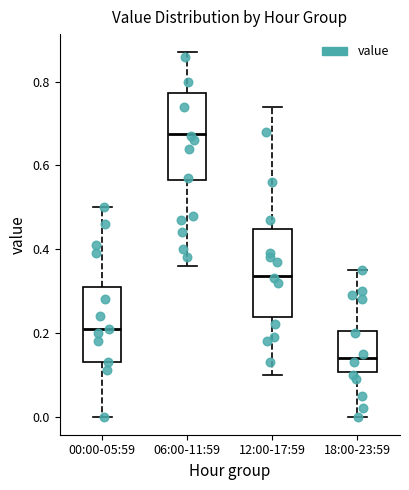

Reading left to right, read every box against the y-axis: the position of its median line, the range the box covers, and the ends of its whiskers. The values are not printed on the chart, so give them approximately, as read against the axis.

00:00-05:59: median 0.22, box 0.14 to 0.32, whiskers 0.00 to 0.50
06:00-11:59: median 0.68, box 0.56 to 0.78, whiskers 0.36 to 0.88
12:00-17:59: median 0.34, box 0.24 to 0.44, whiskers 0.10 to 0.74
18:00-23:59: median 0.14, box 0.10 to 0.20, whiskers 0.00 to 0.36